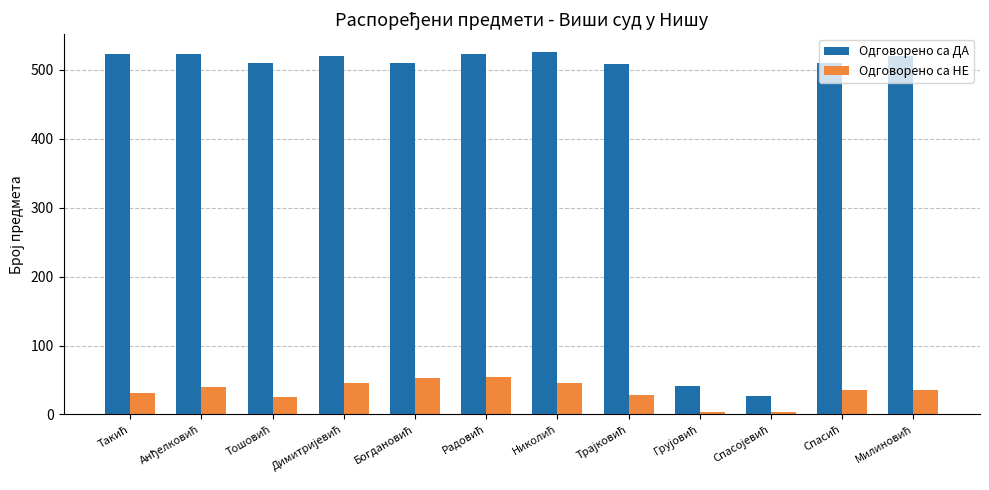

Are the bars grouped side by side (vs. stacked)?

Yes